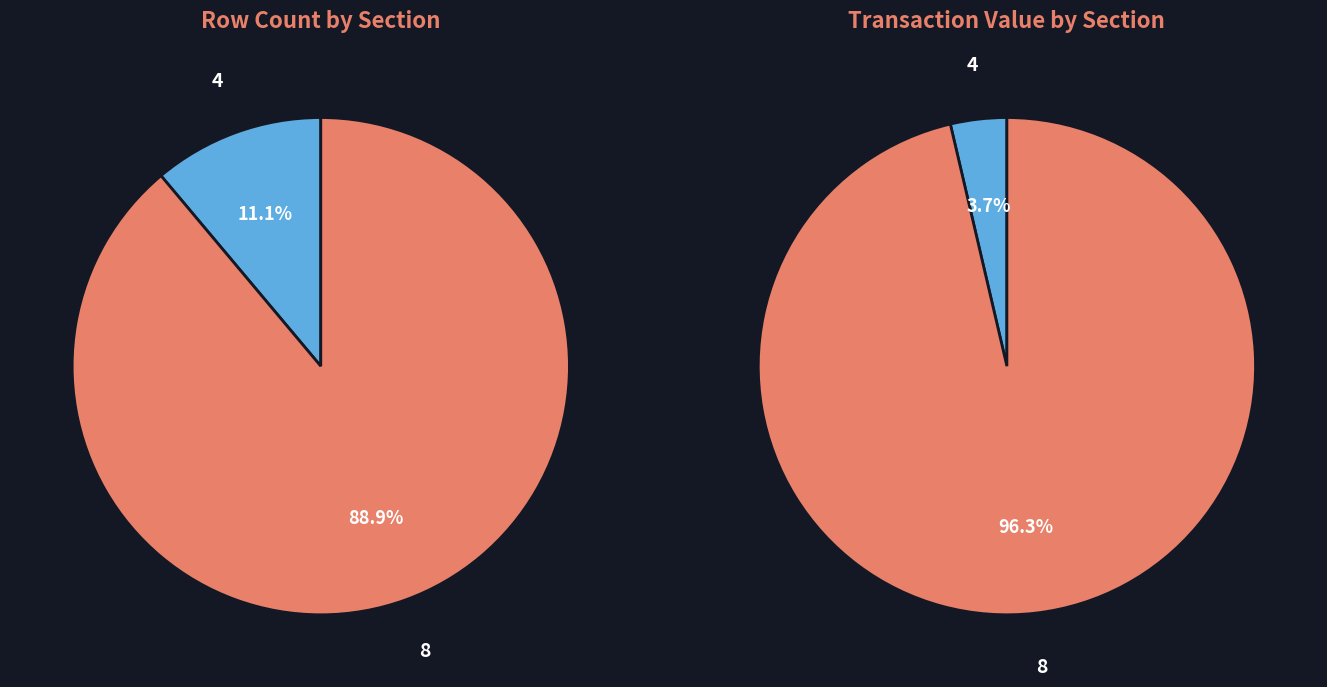

Is the sum of 4 and 8 greater than half?

Yes